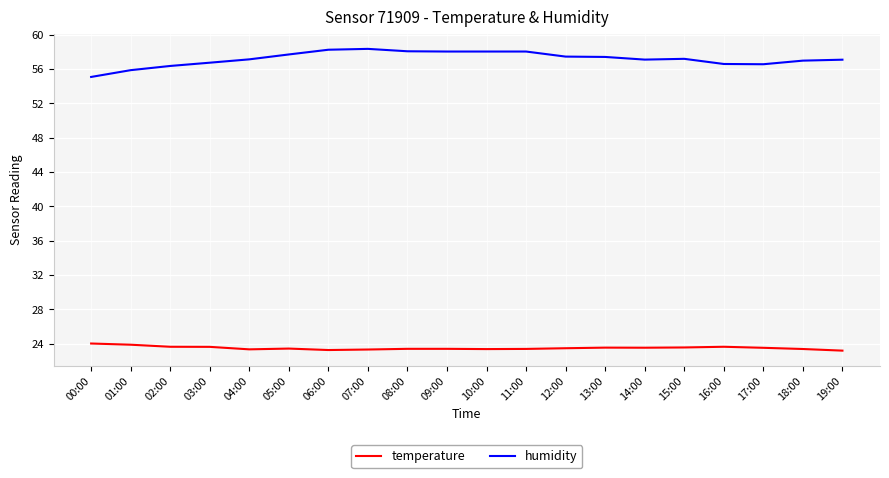

True or false: humidity has a value of 57.2 at 15:00.

True